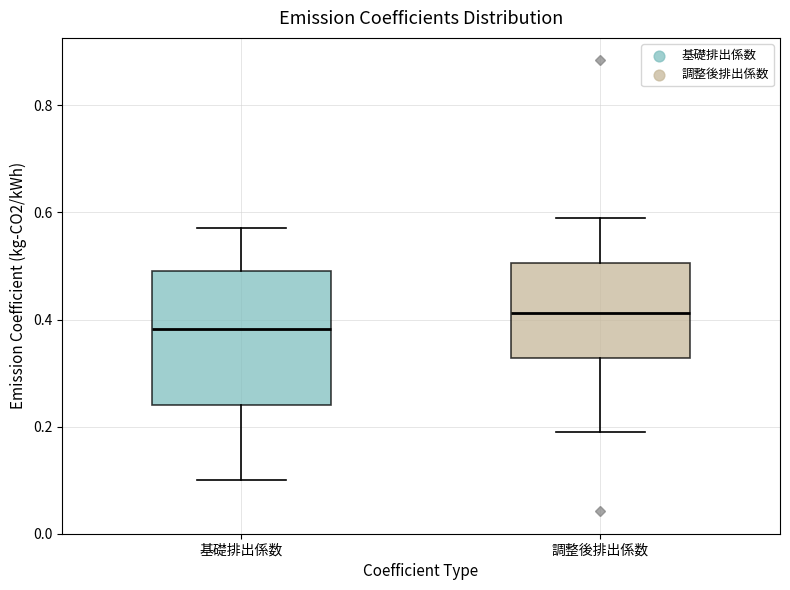

Comparing the boxes themselves (not the whiskers), which one is the tallest?

基礎排出係数